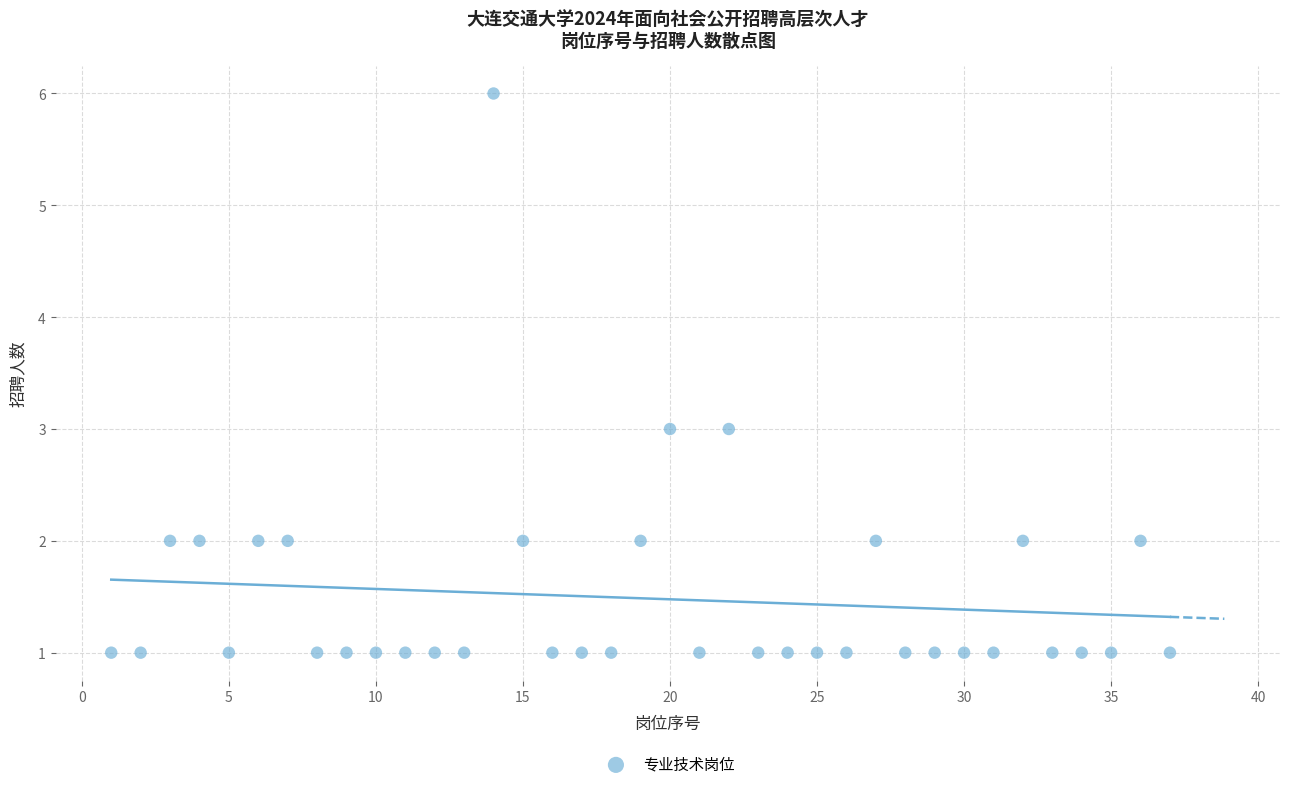

What is the range of Y values (max minus min)?

5